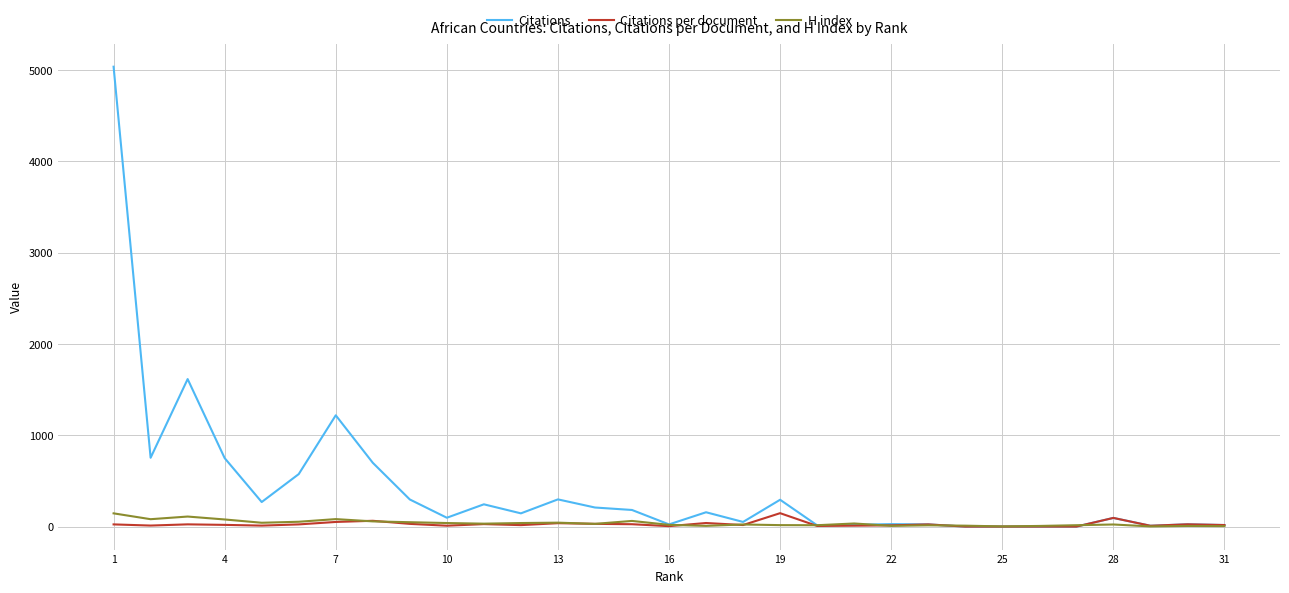

In Citations, how many points are higher than both neighbors (excluding endpoints)?

9